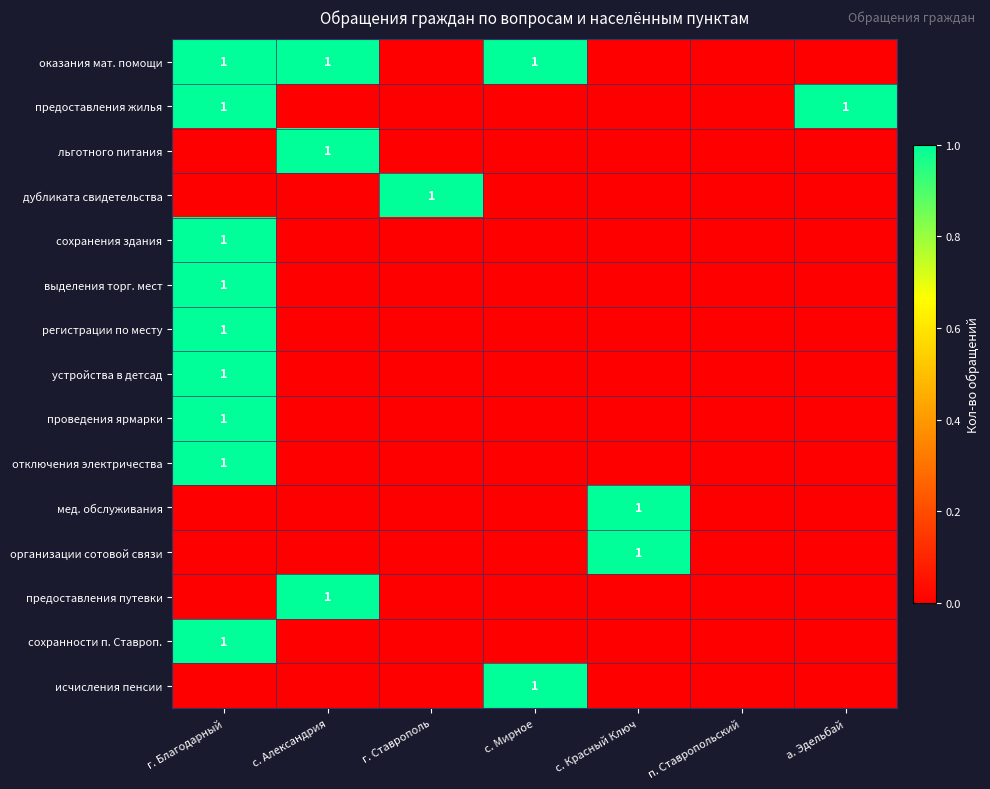

Is it true that проведения ярмарки equals 1 at г. Благодарный?

True